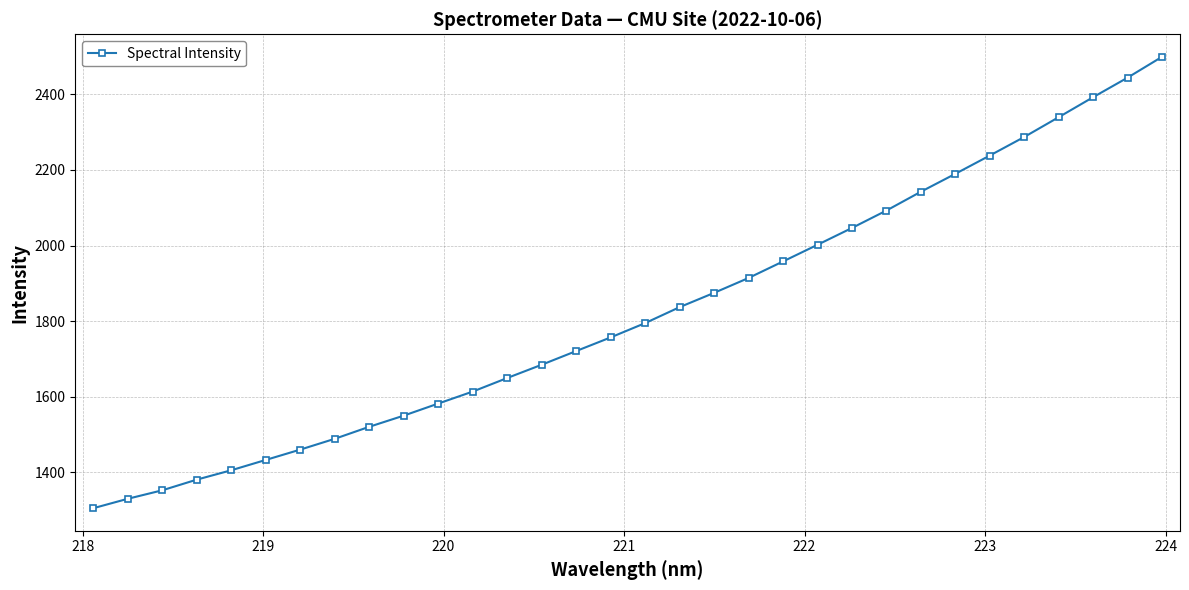

Does the chart display data point markers on the line(s)?

Yes